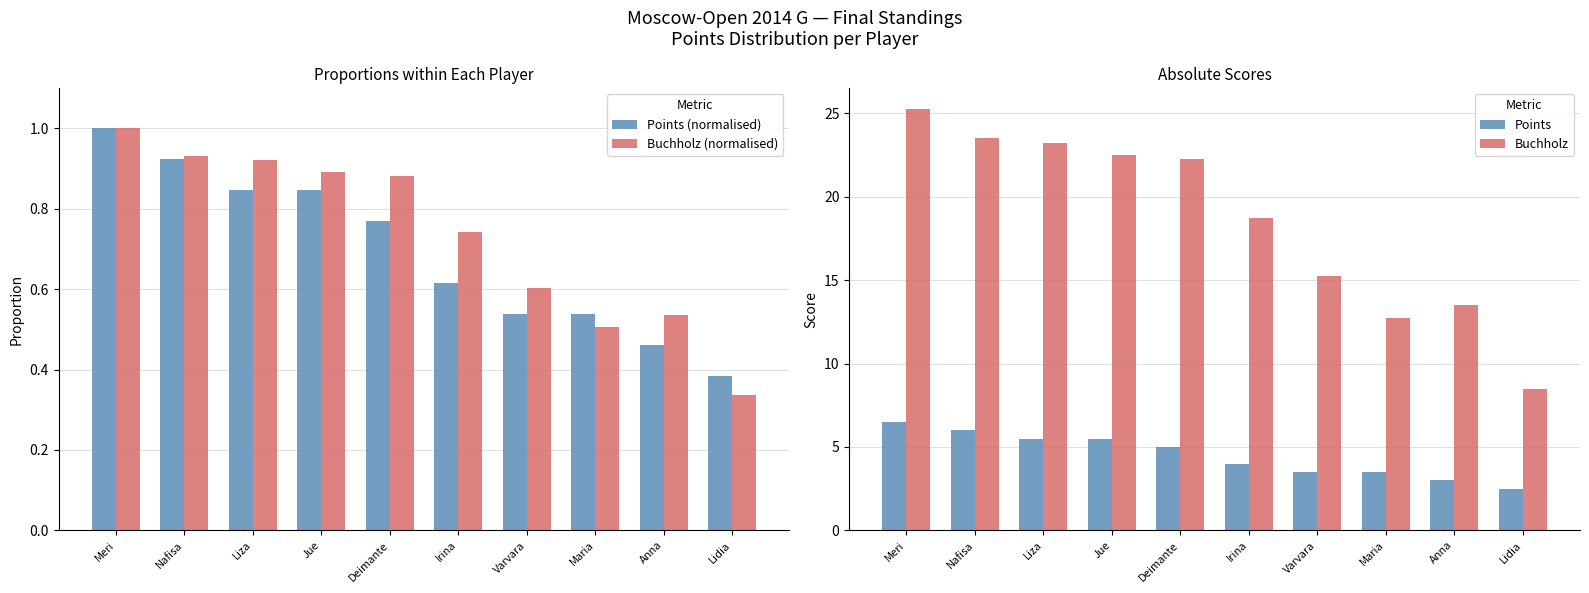

At how many categories does at least one series exceed 15?

7